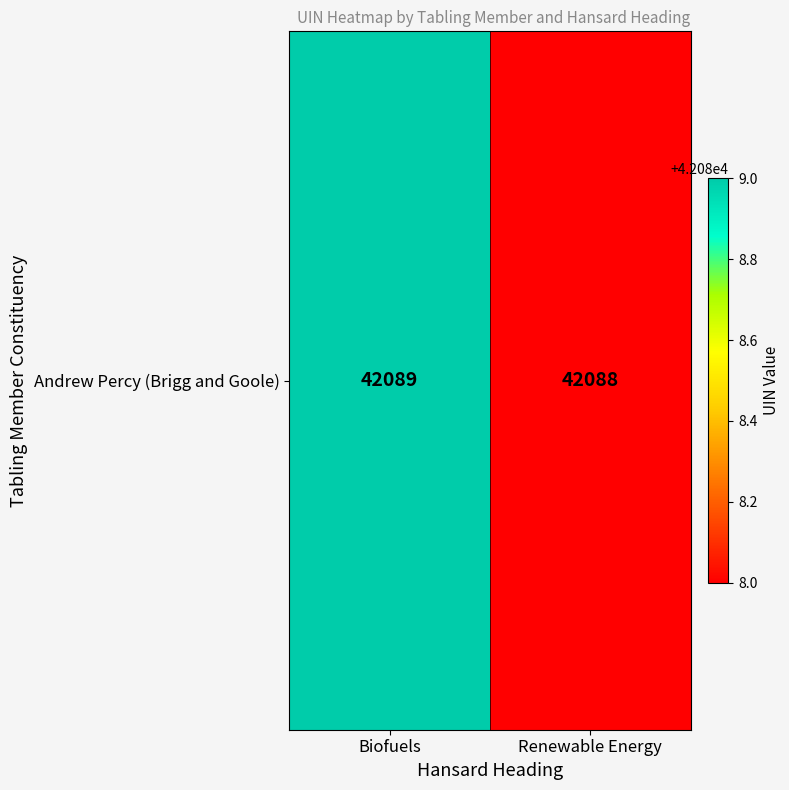

Where is the data nearest to the value 42088?

Renewable Energy